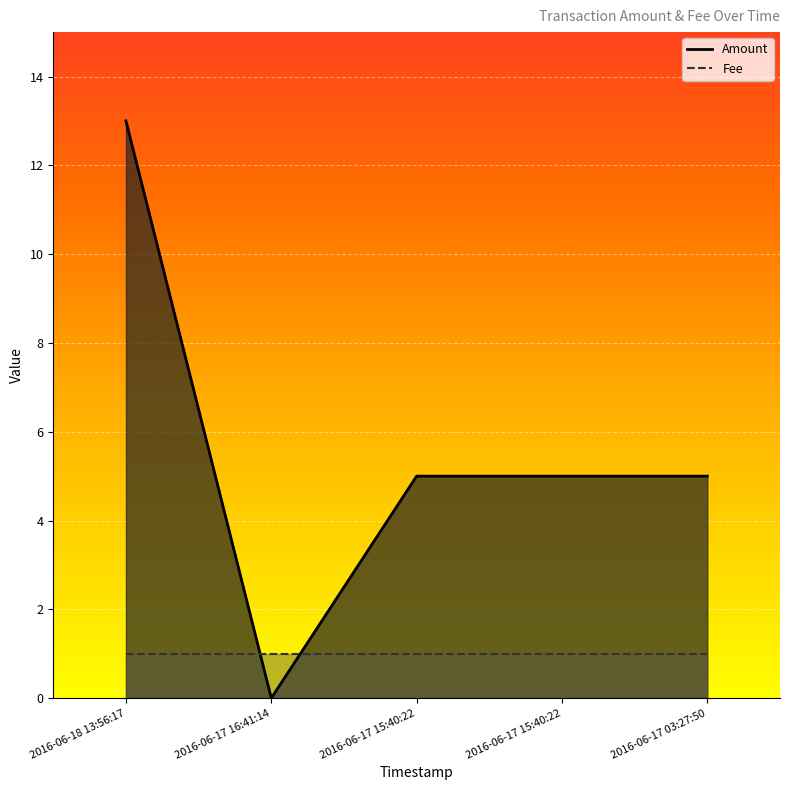

What is the label of the 5th point from the right?

2016-06-18 13:56:17